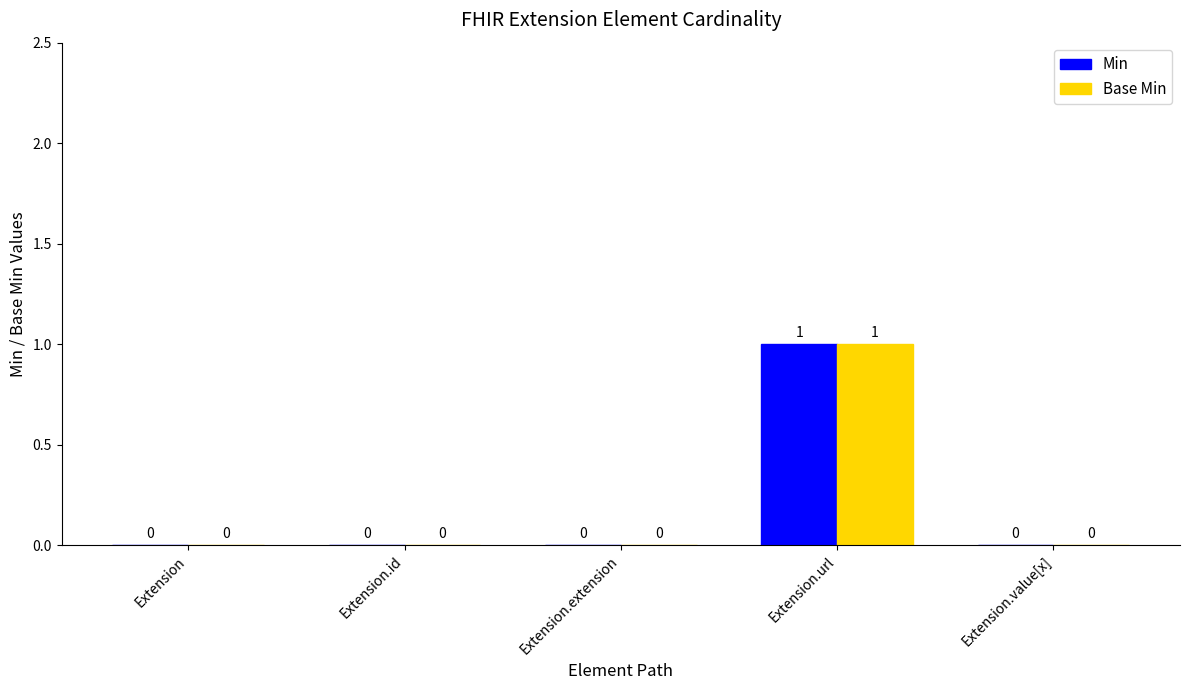

At which category does the chart reach its peak across all series?

Extension.url